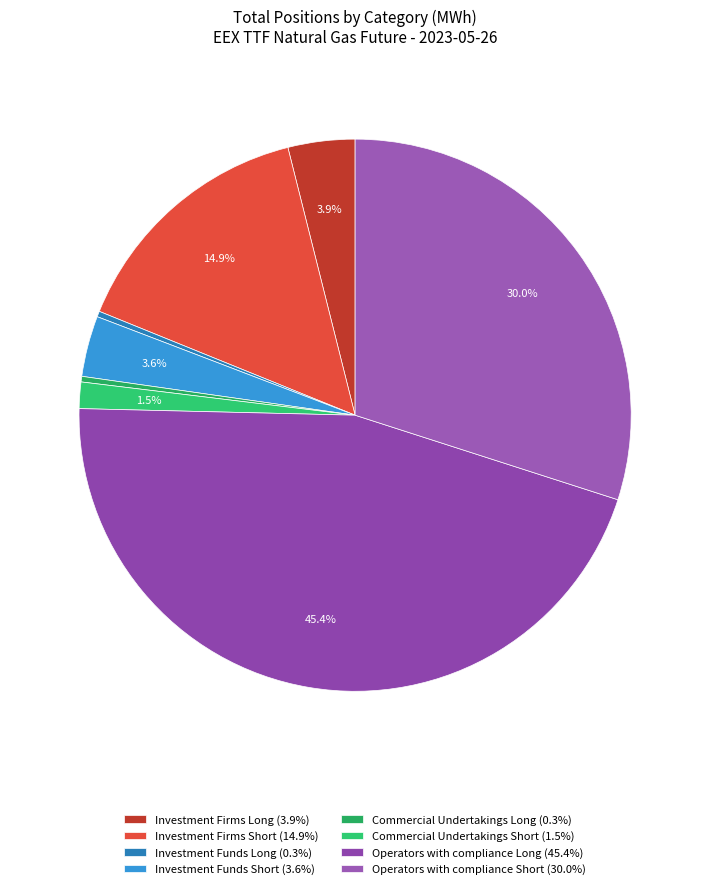

To the nearest percent, what percentage of the pie is Operators with compliance Long?

45%